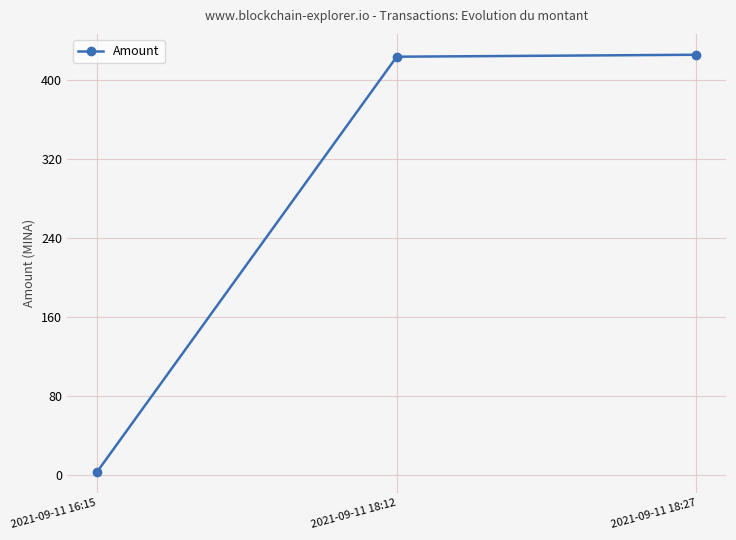

Reading left to right, what are all the values shown in this chart?

2021-09-11 16:15=3.0	2021-09-11 18:12=424.0	2021-09-11 18:27=426.0